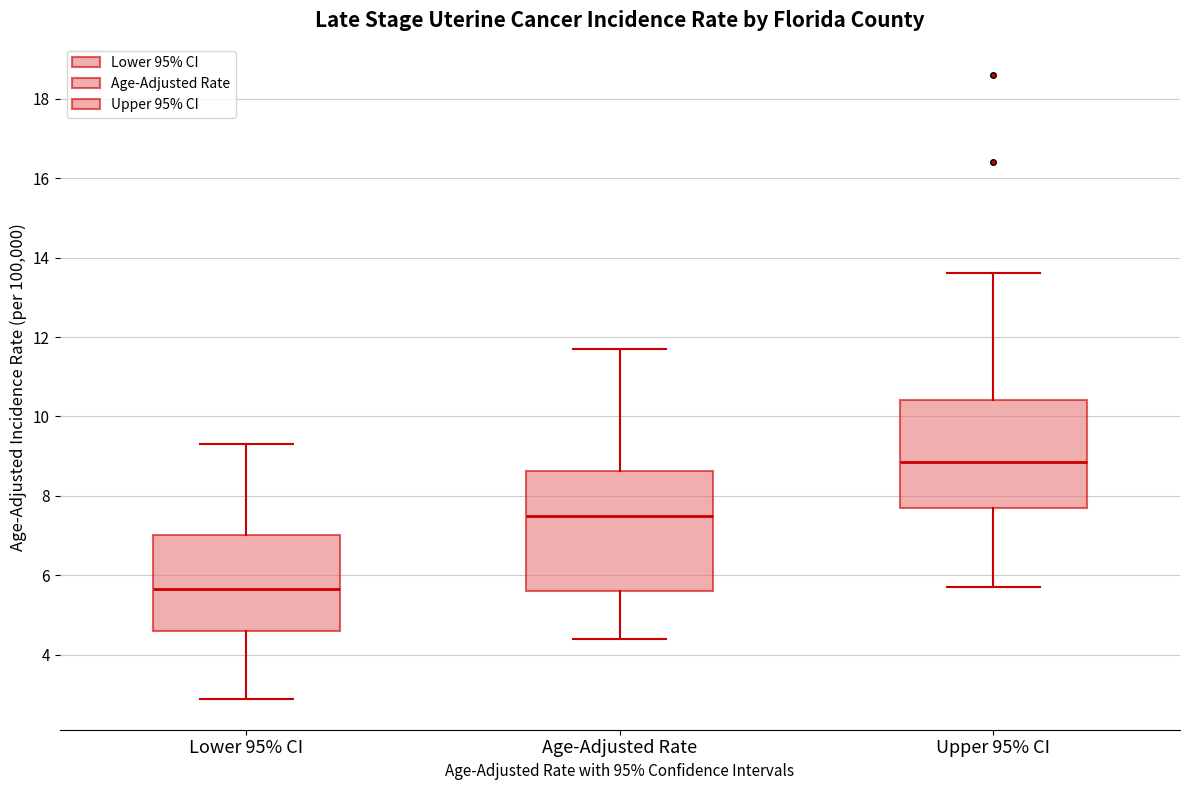

Which box is the tallest, from its lower edge to its upper edge?

Age-Adjusted Rate